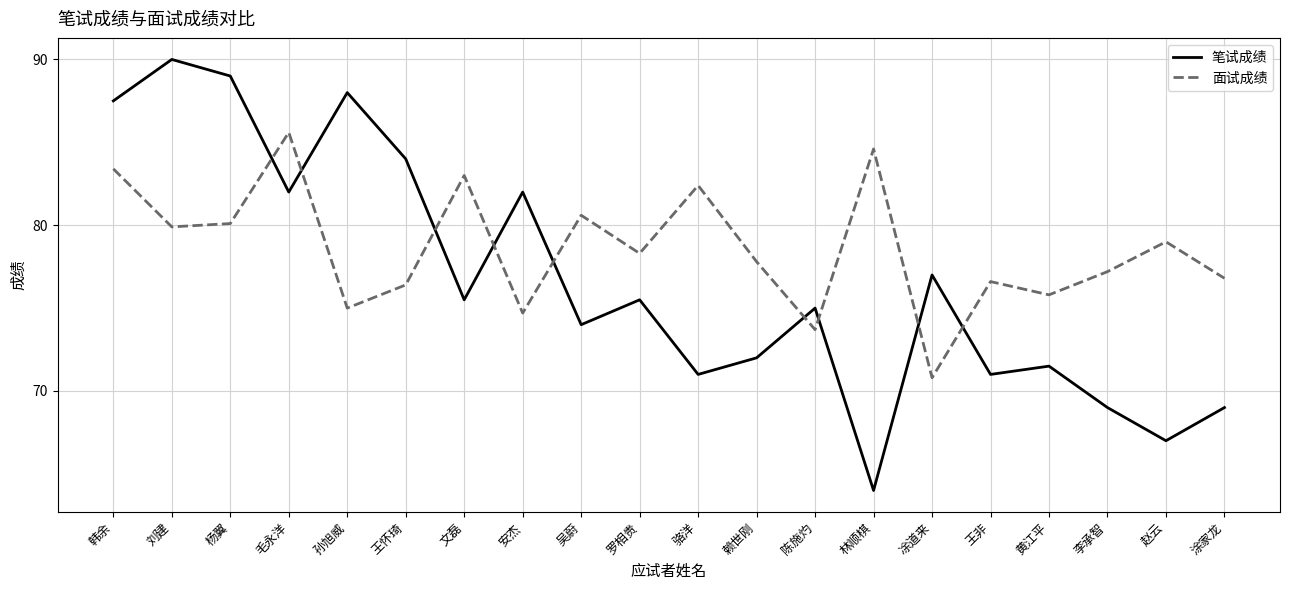

What position from the right is 王怀琦?

15